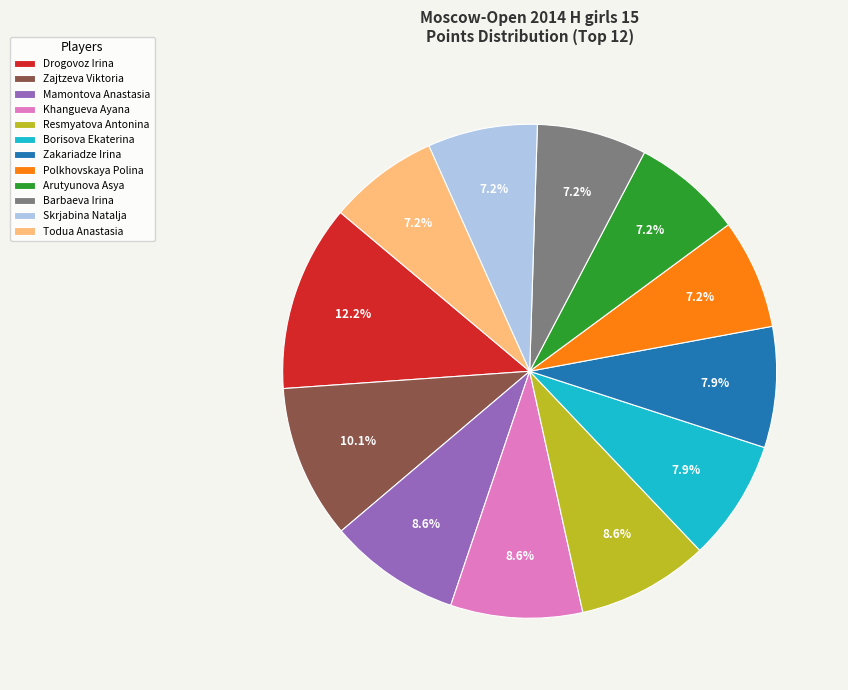

To the nearest percent, what percentage of the pie is Borisova Ekaterina?

8%